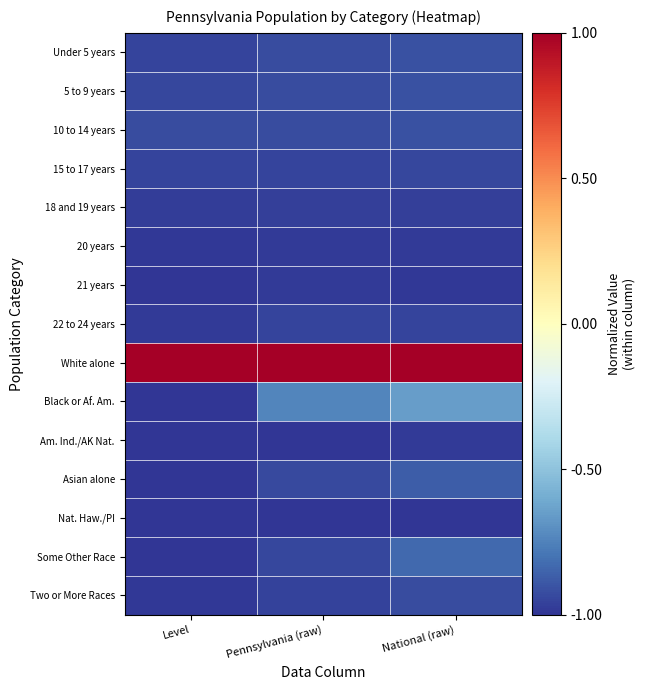

At National (raw), list the series in order from smallest to largest.

Nat. Haw./PI, 21 years, 20 years, Am. Ind./AK Nat., 18 and 19 years, 22 to 24 years, 15 to 17 years, Two or More Races, Under 5 years, 5 to 9 years, 10 to 14 years, Asian alone, Some Other Race, Black or Af. Am., White alone